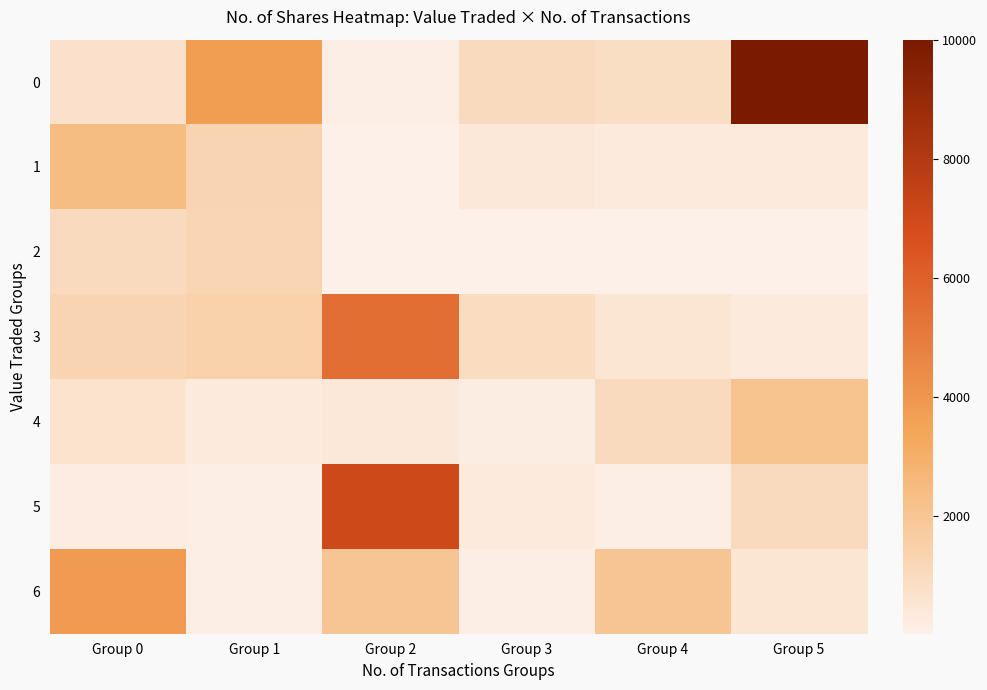

Which has a higher value, Group 0 or Group 5?

Group 5